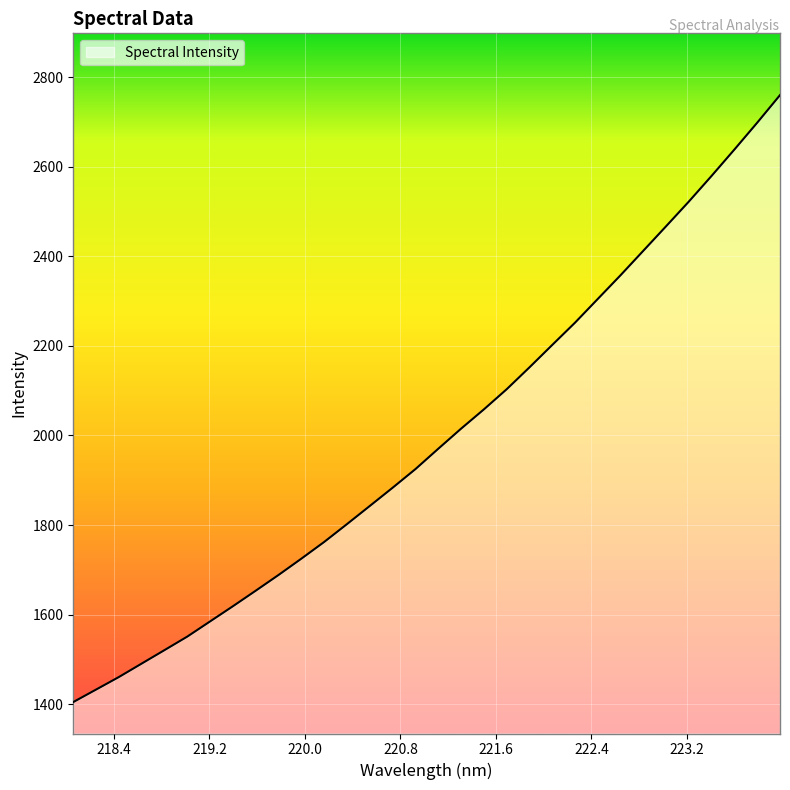

What is the minimum value shown in the chart?

1404.6